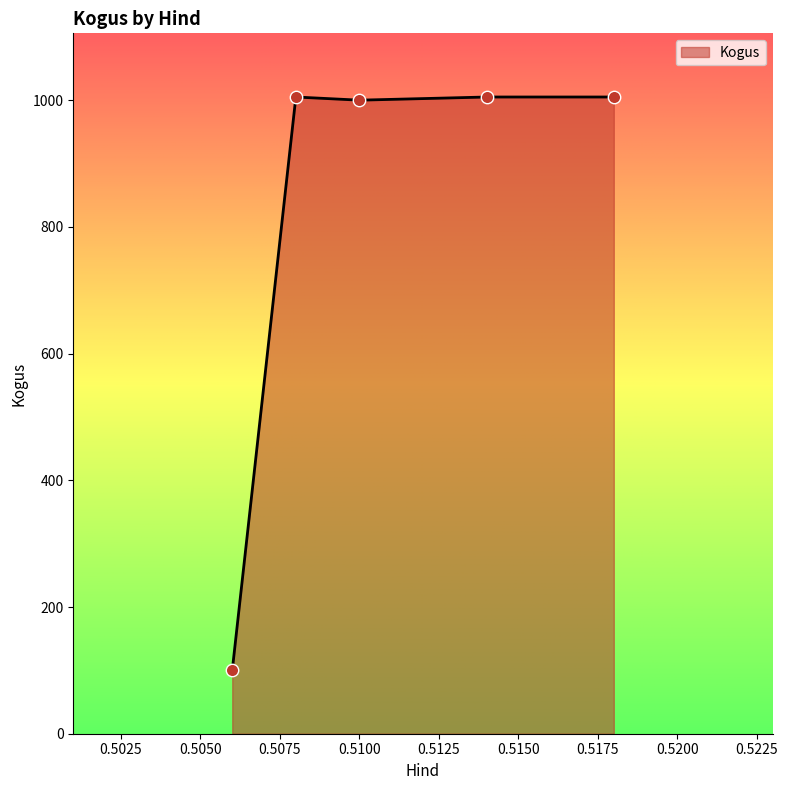

What is the maximum value shown in the chart?

1005